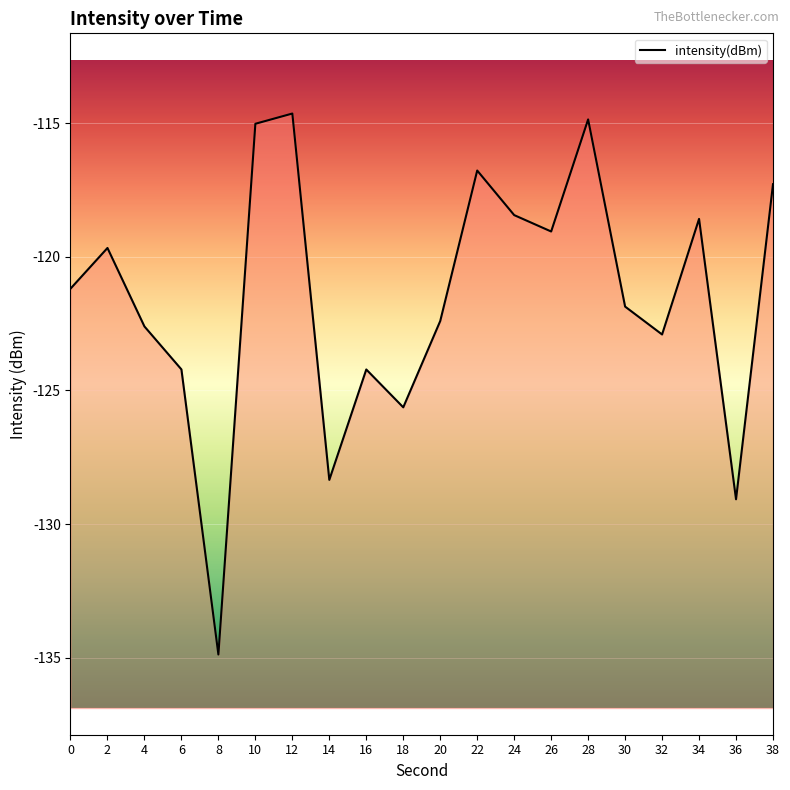

List the labels in order of value, largest first.

12, 28, 10, 22, 38, 24, 34, 26, 2, 0, 30, 20, 4, 32, 6, 16, 18, 14, 36, 8